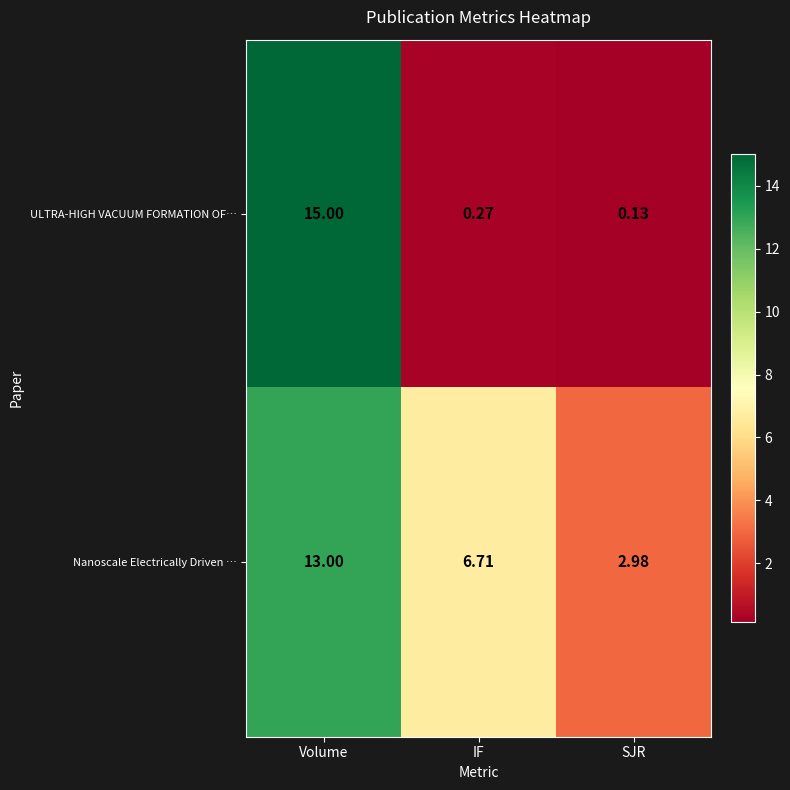

Which series has the largest total across all categories?

Nanoscale Electrically Driven …